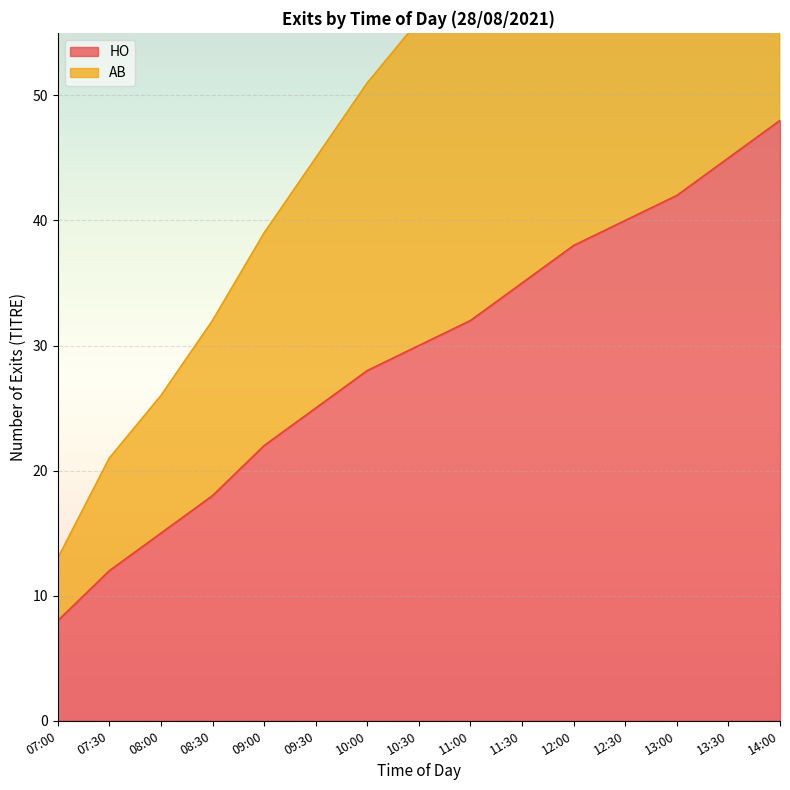

Is the value of AB at 12:00 greater than the value of HO at 09:30?

Yes